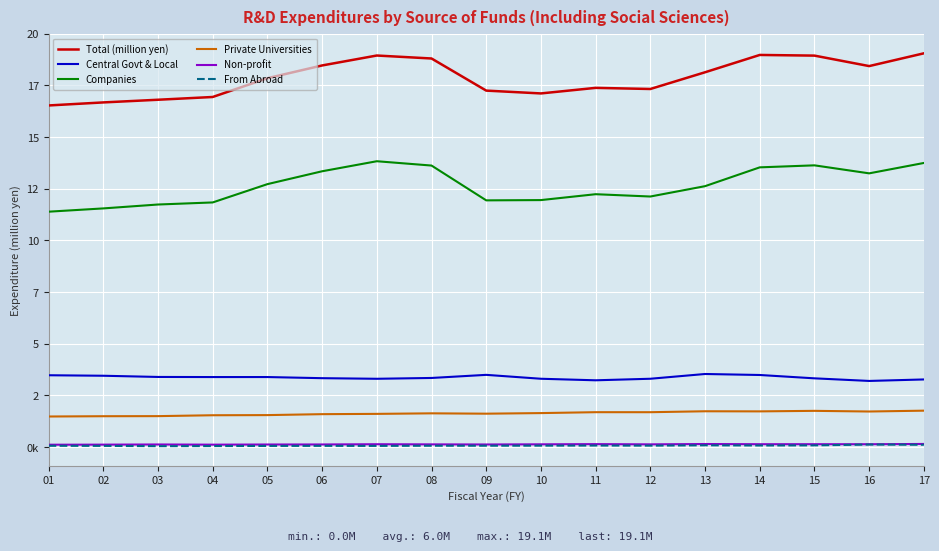

What is the difference between the second highest and minimum values in the Private Universities series?

273569